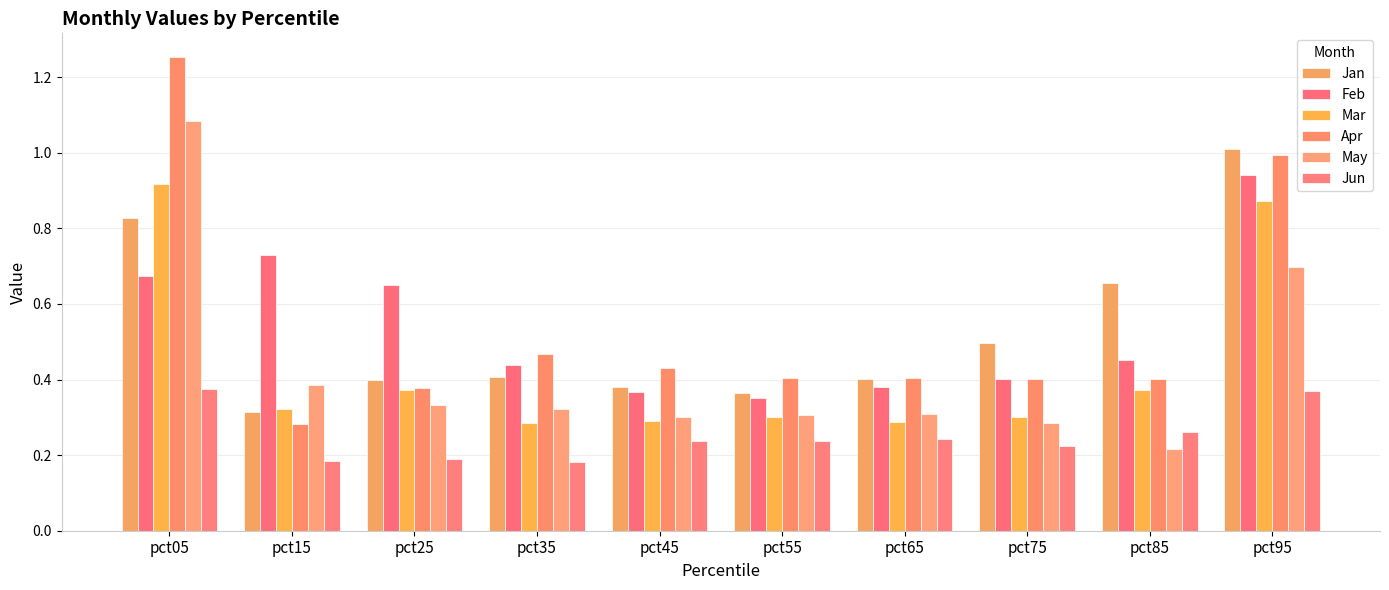

What is the sum of all May values?

4.2